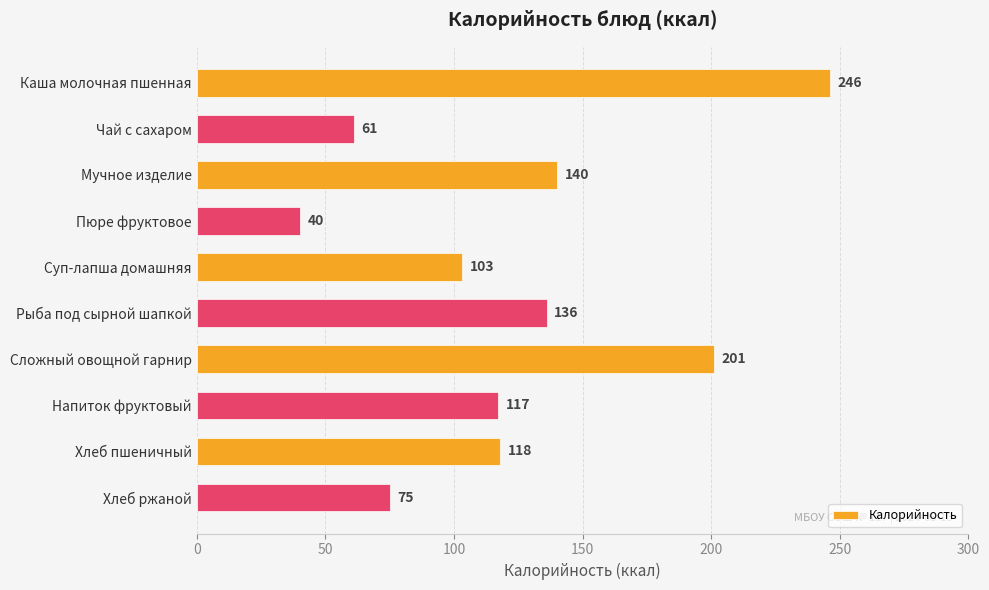

The chart shows a value of 65 at Рыба под сырной шапкой. True or false?

False